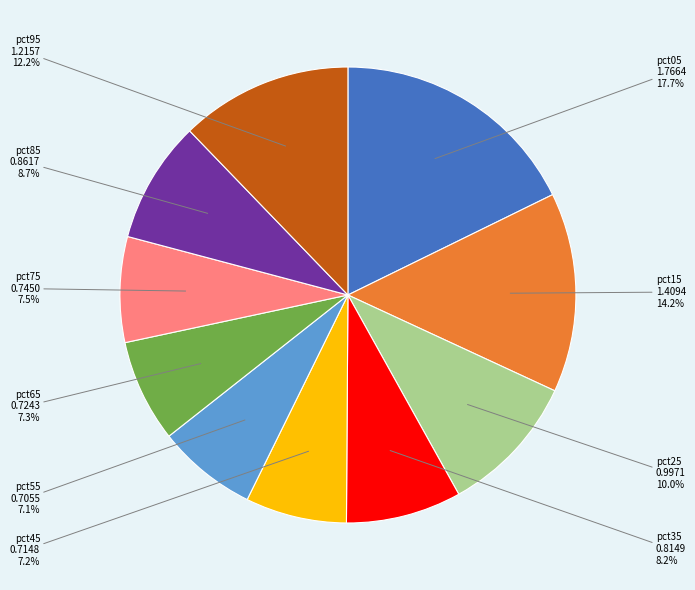

Which slice is the largest?

pct05